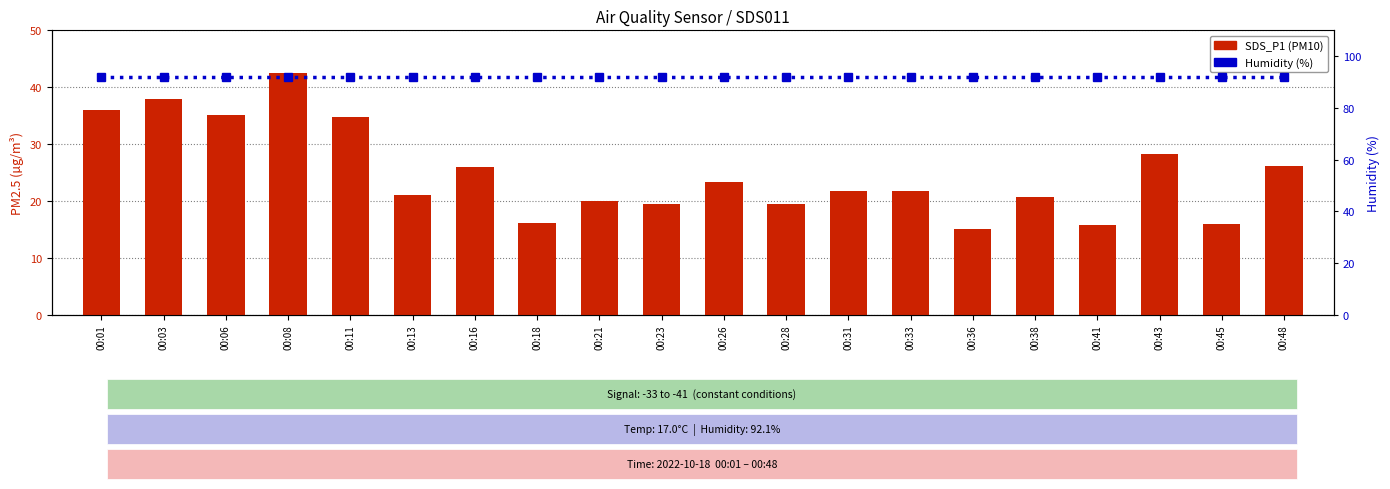

Rank the series by their maximum value, from lowest to highest.

SDS_P1, Humidity (%)